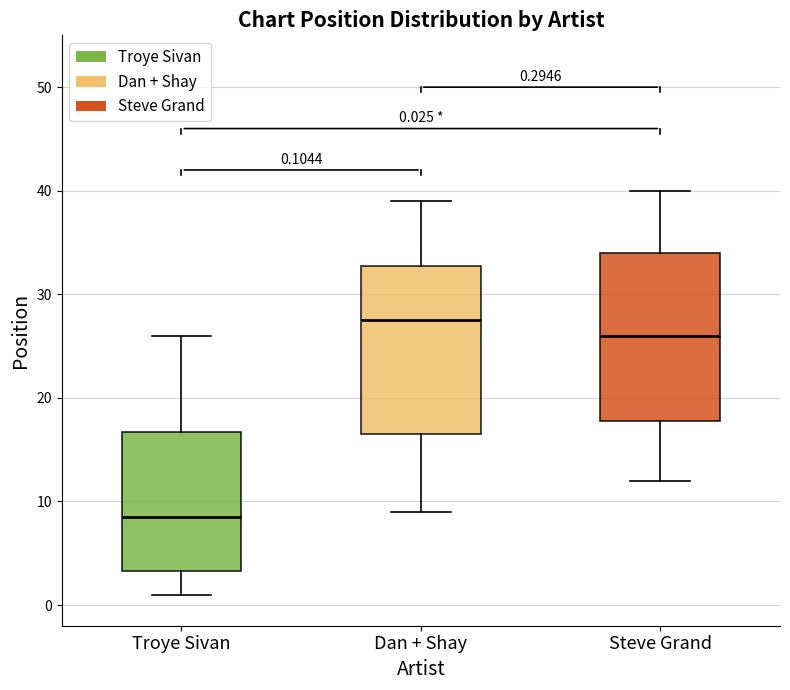

Which box has the highest median line?

Dan + Shay